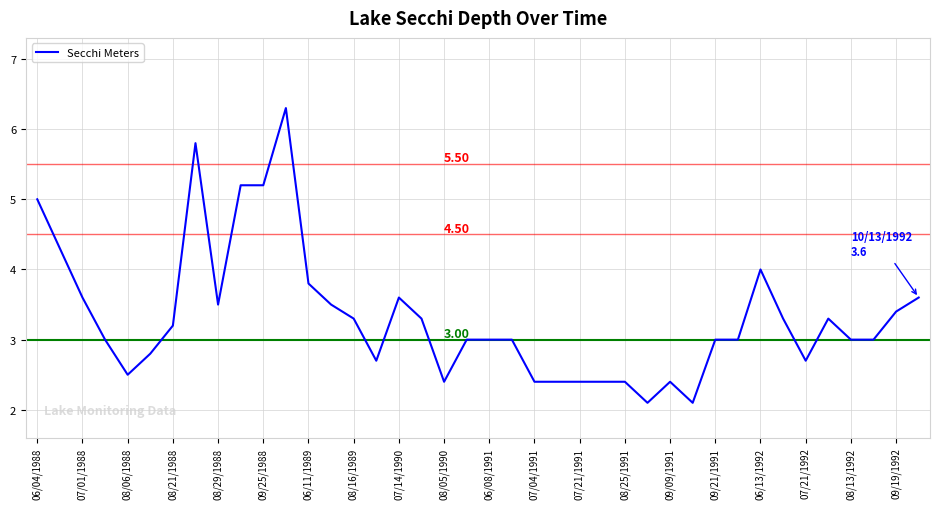

What is the difference between the maximum and minimum values?

4.2